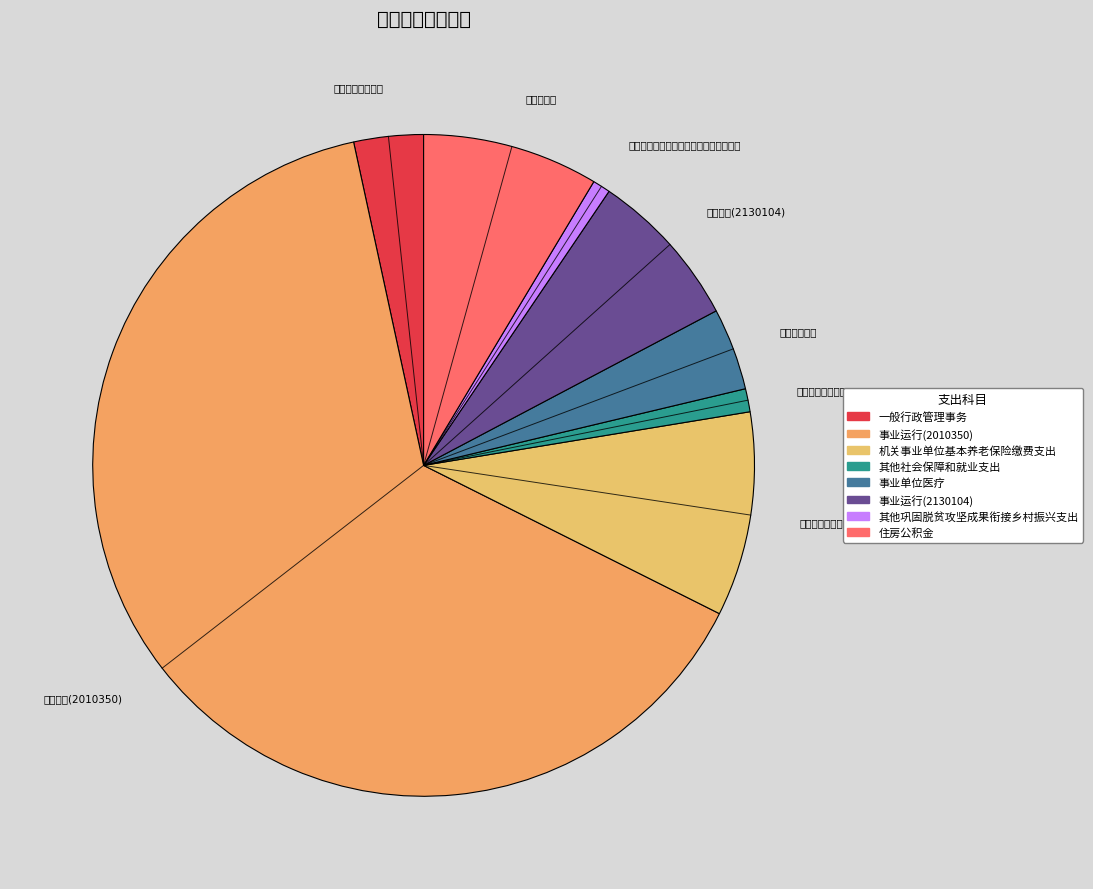

Approximately how many times larger is the value at 事业单位医疗 compared to 事业运行(2010350)?

0.1